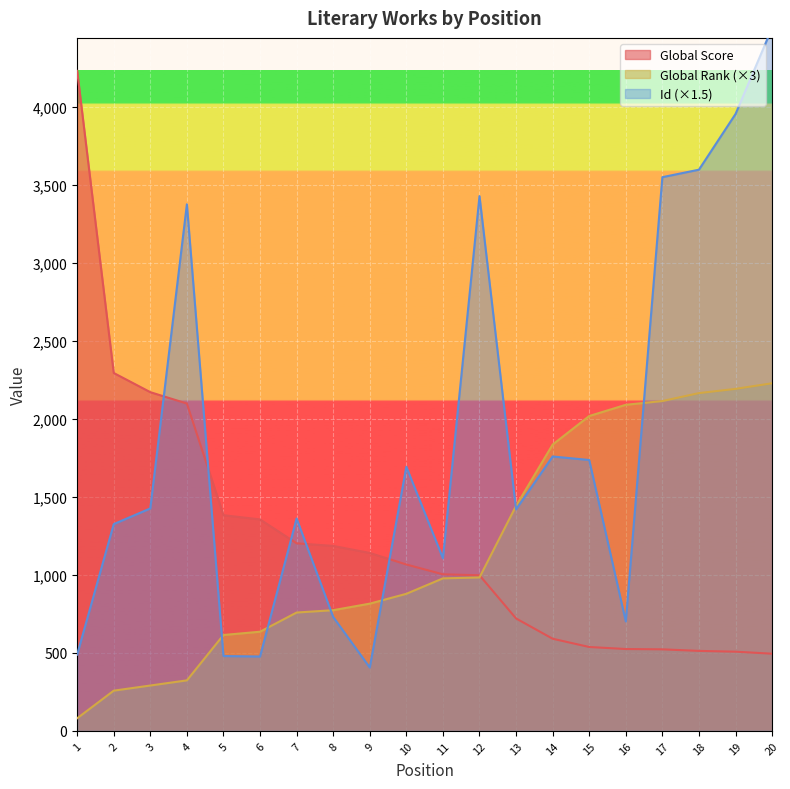

Rank the series at 9 from highest to lowest value.

Global Score, Global Rank, Id